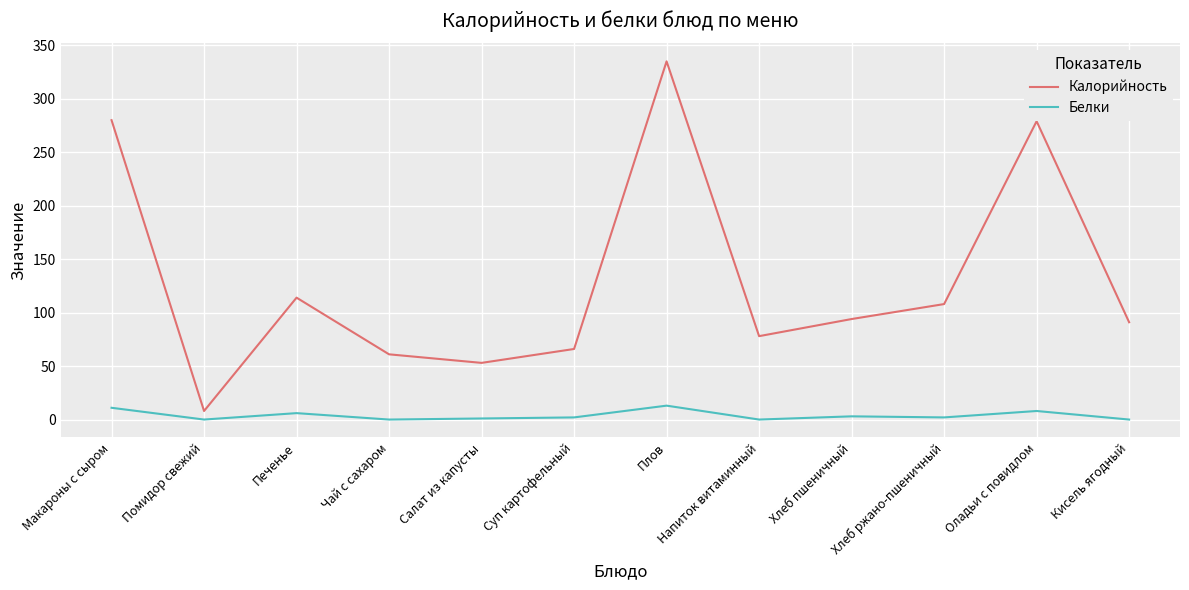

Where is the first local maximum for Белки?

Печенье